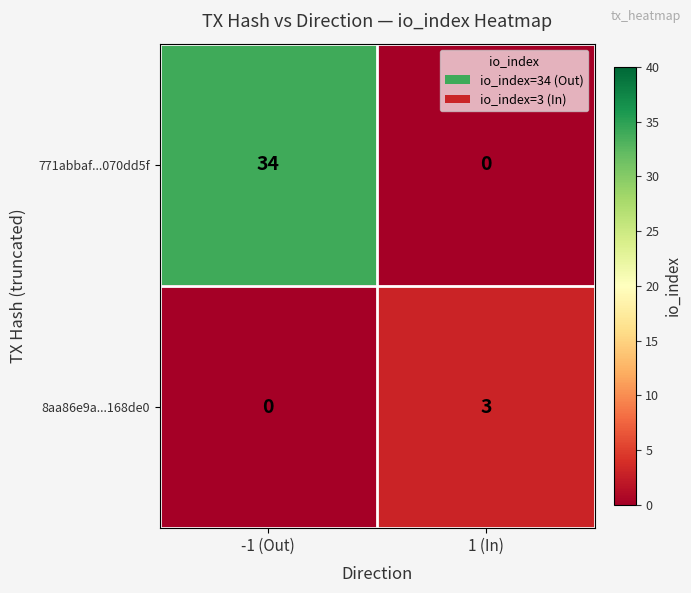

What is the greatest value displayed?

34